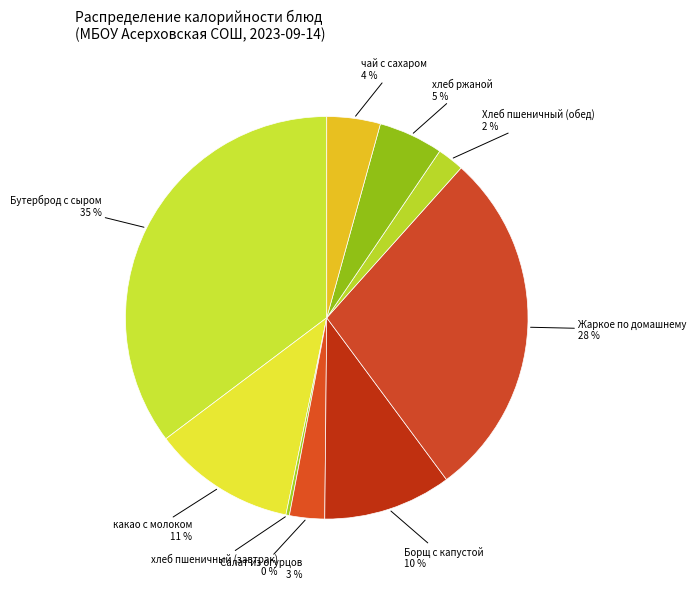

Is Хлеб пшеничный (обед) the majority of the pie?

No